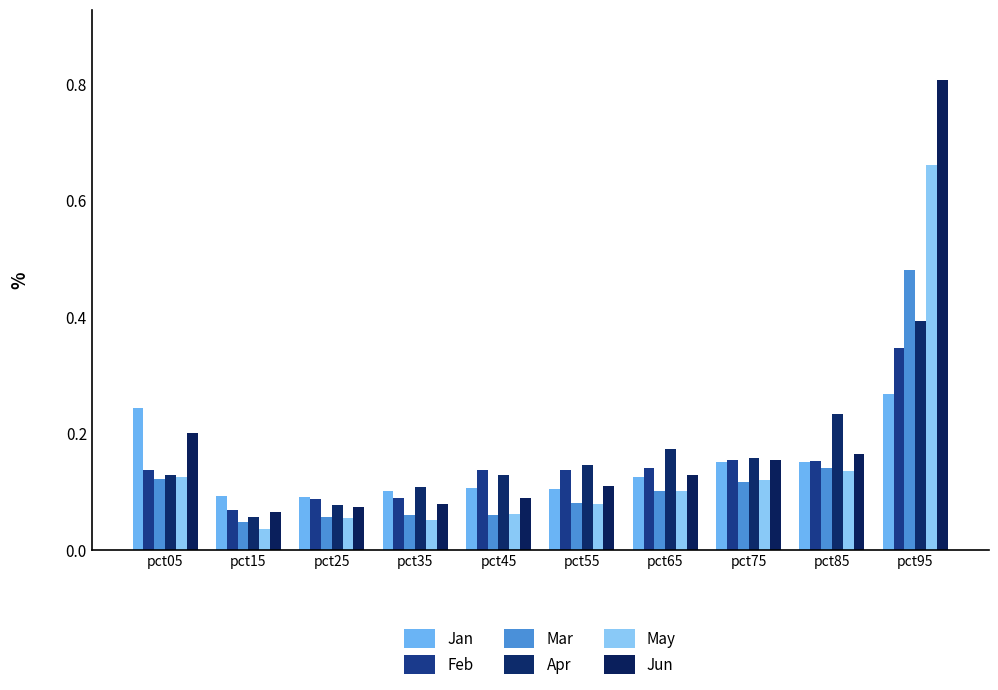

How many series are shown in this chart?

6